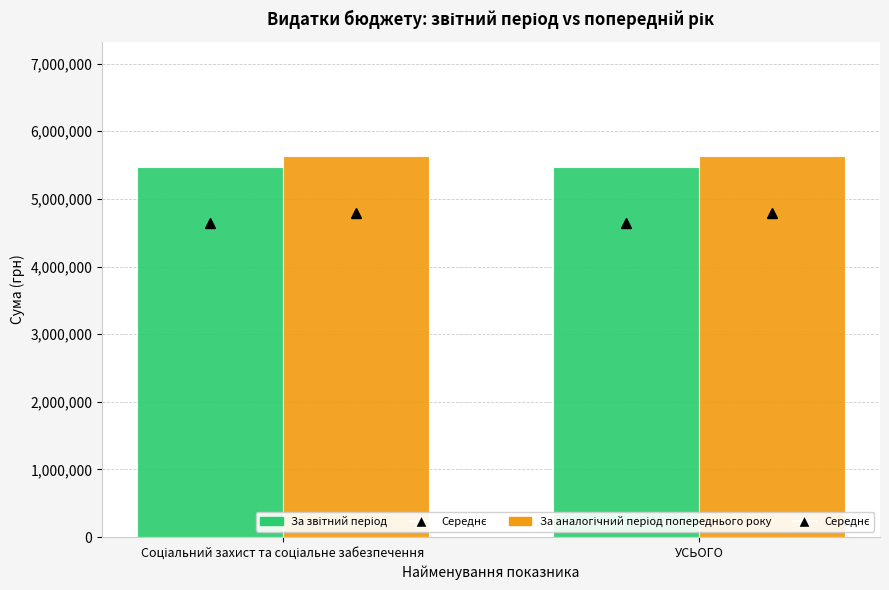

What is the smallest value displayed?

5467474